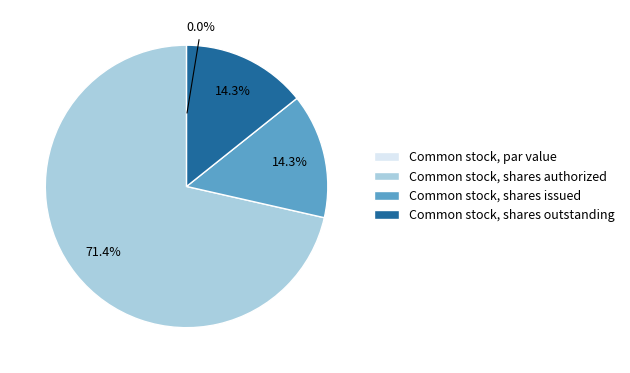

What is the largest slice in the pie chart?

Common stock, shares authorized